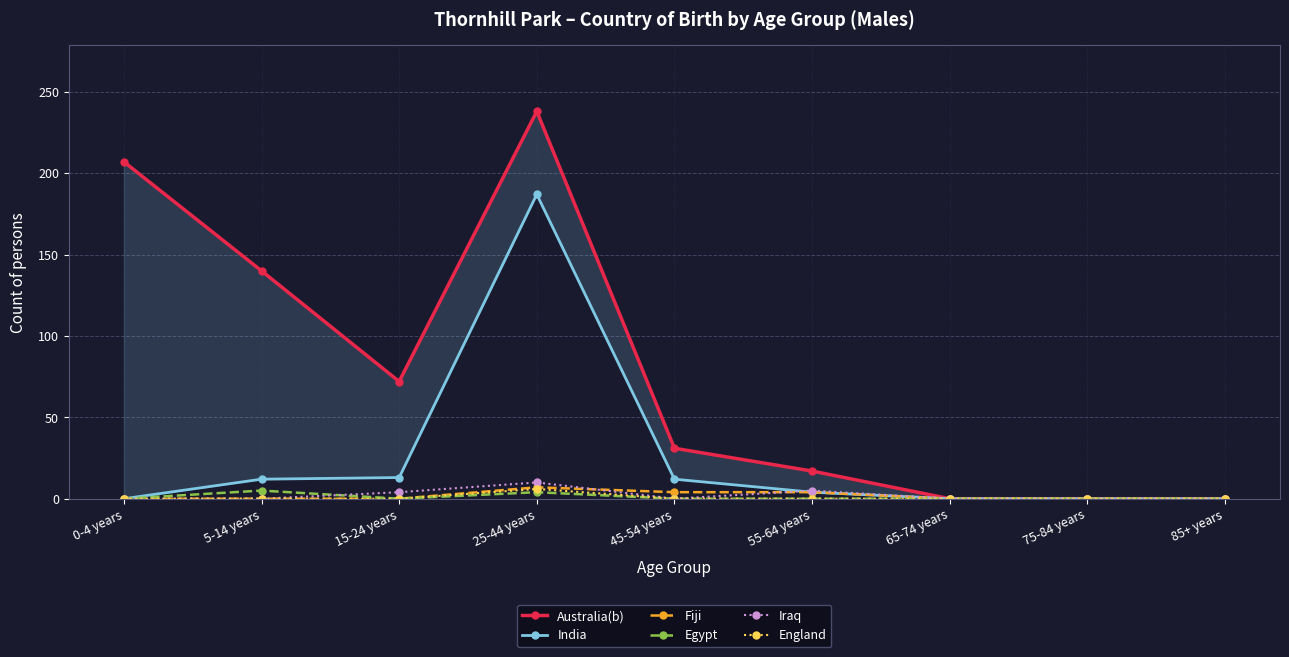

How many interior local peaks does the India series have?

1